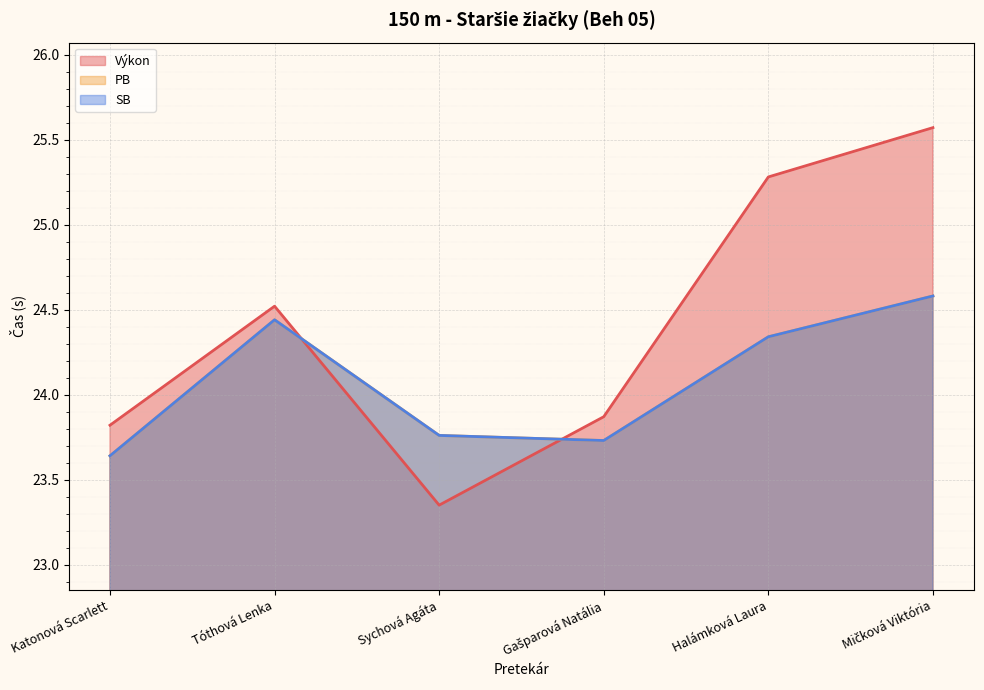

Which series has the largest total across all categories?

Výkon